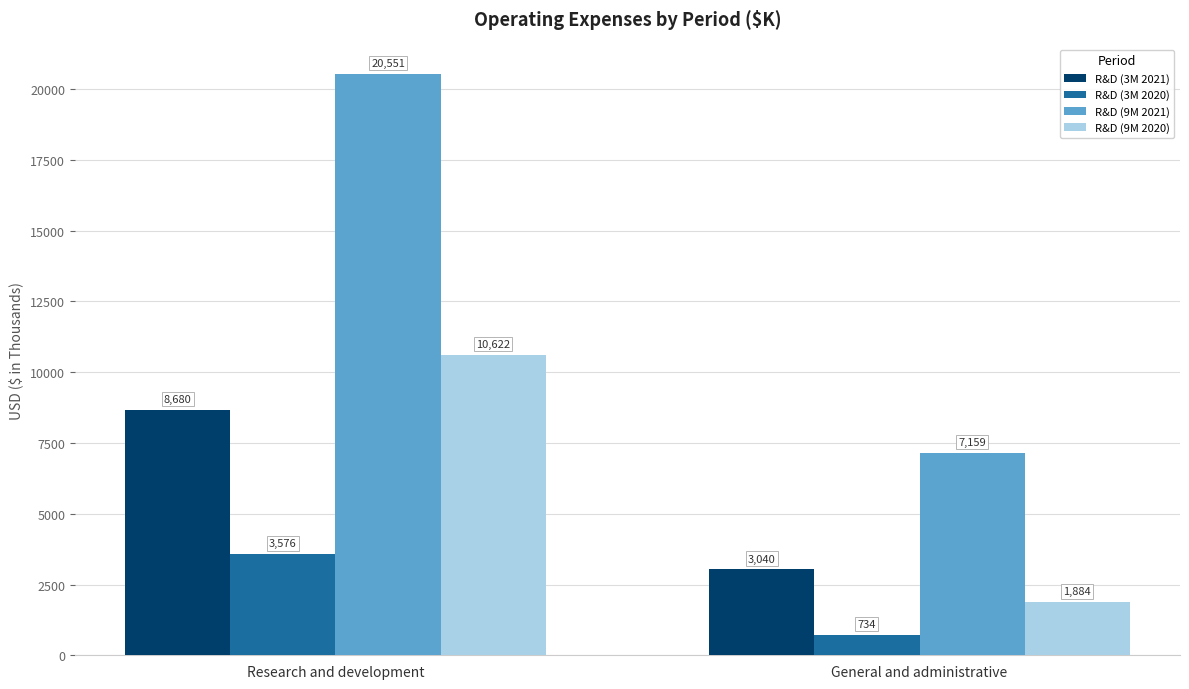

Which category has the highest value in the R&D (9M 2021) series?

Research and development